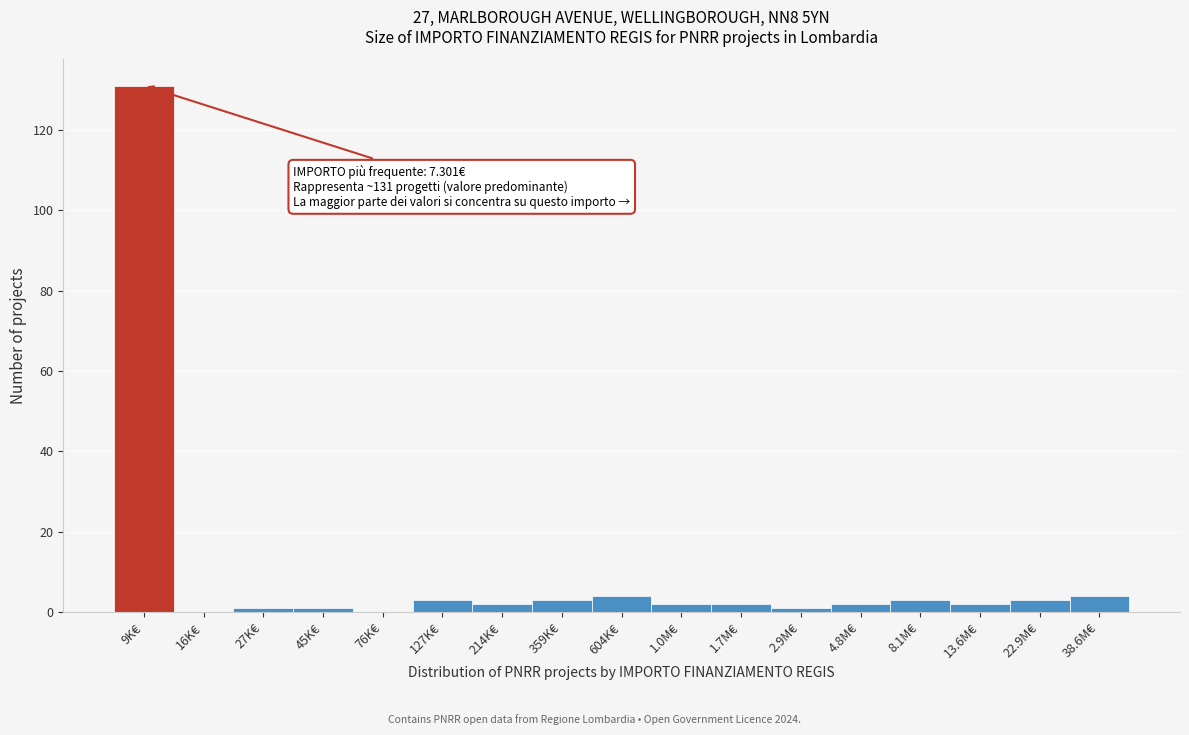

Reading left to right, extract all data points from this chart.

9K€=131	16K€=0	27K€=1	45K€=1	76K€=0	127K€=3	214K€=2	359K€=3	604K€=4	1.0M€=2	1.7M€=2	2.9M€=1	4.8M€=2	8.1M€=3	13.6M€=2	22.9M€=3	38.6M€=4